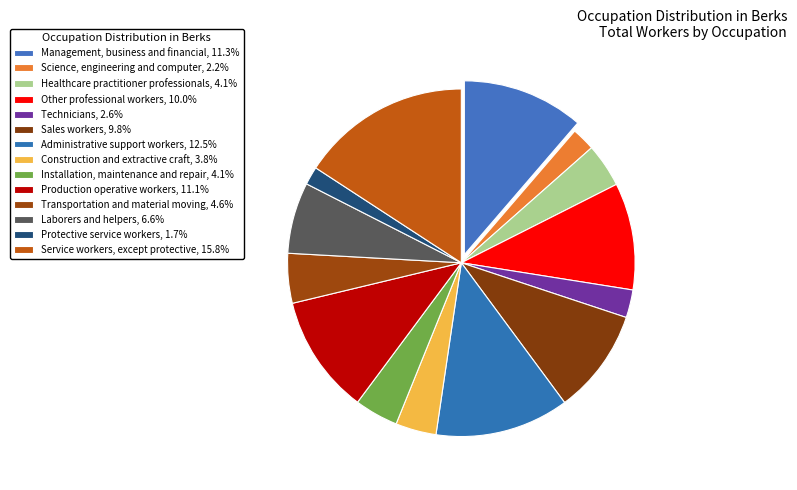

Count the number of slices in the pie.

14